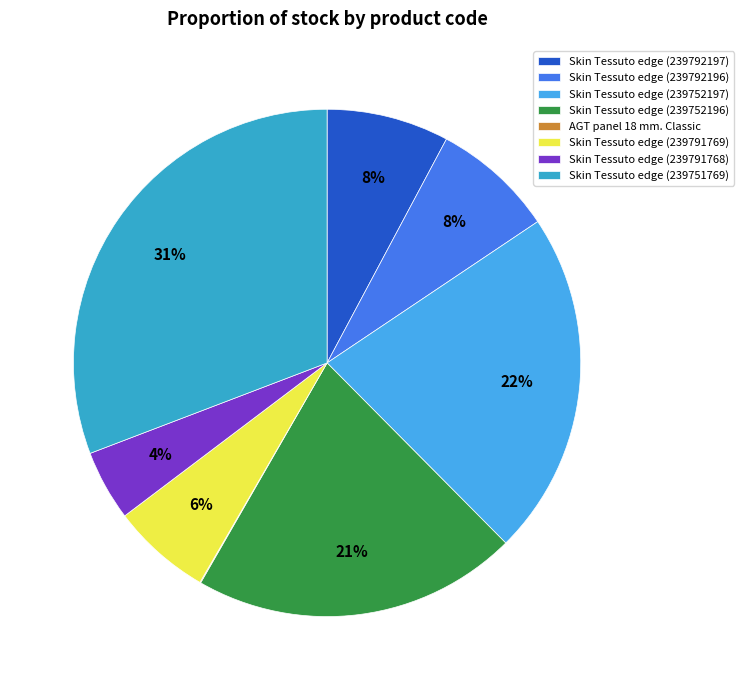

Which slice is the largest?

Skin Tessuto edge (239751769)